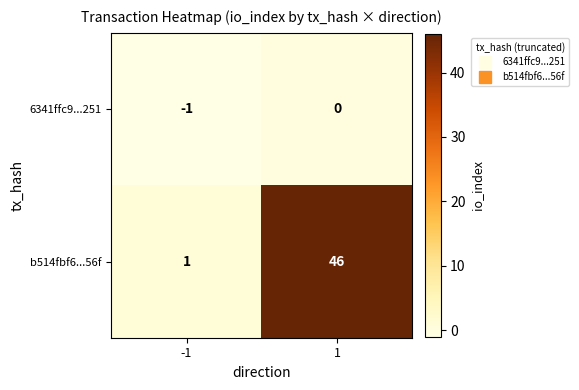

What is the greatest value displayed?

46